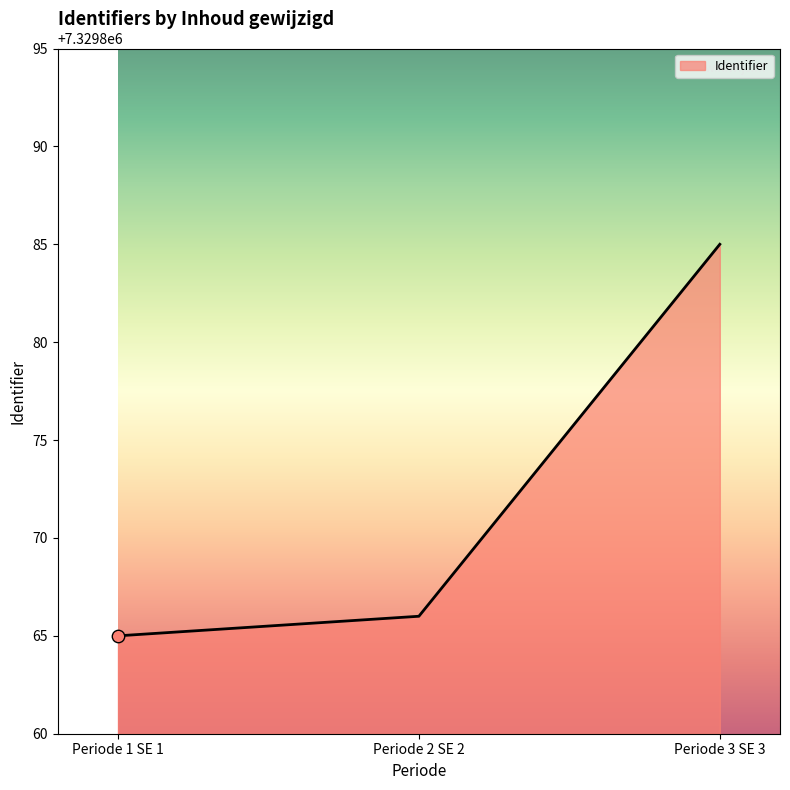

Between Periode 1 SE 1 and Periode 3 SE 3, which is larger?

Periode 3 SE 3